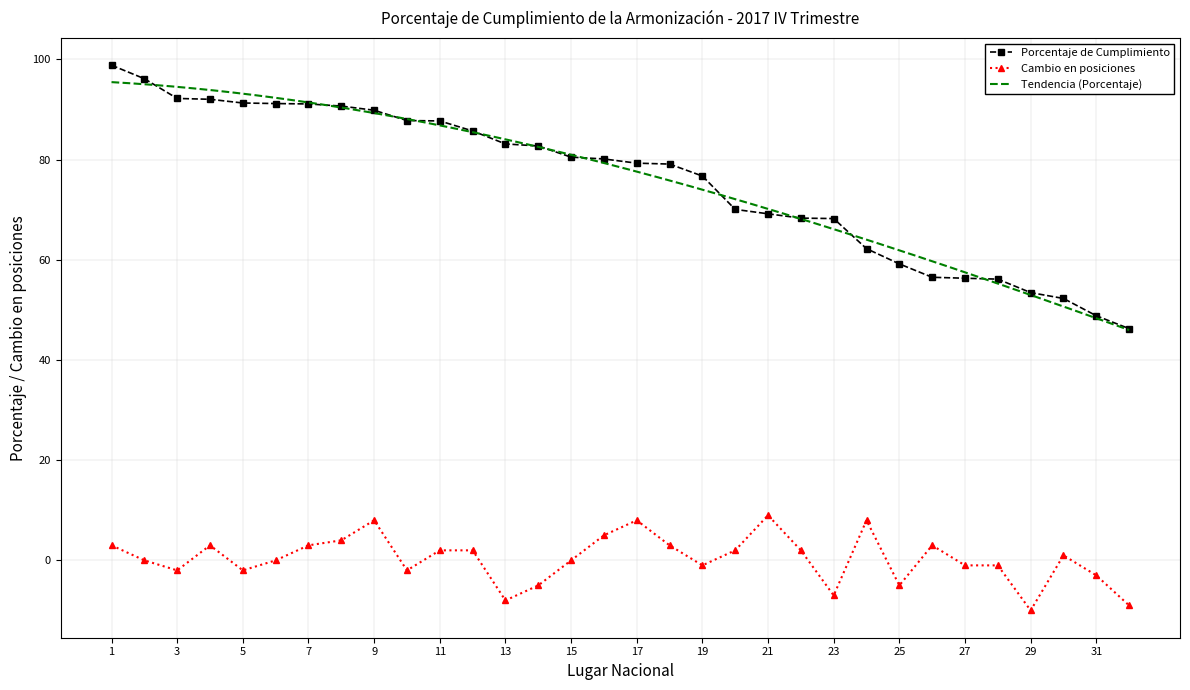

True or false: Porcentaje de Cumplimiento and Cambio en posiciones cross at least once.

False